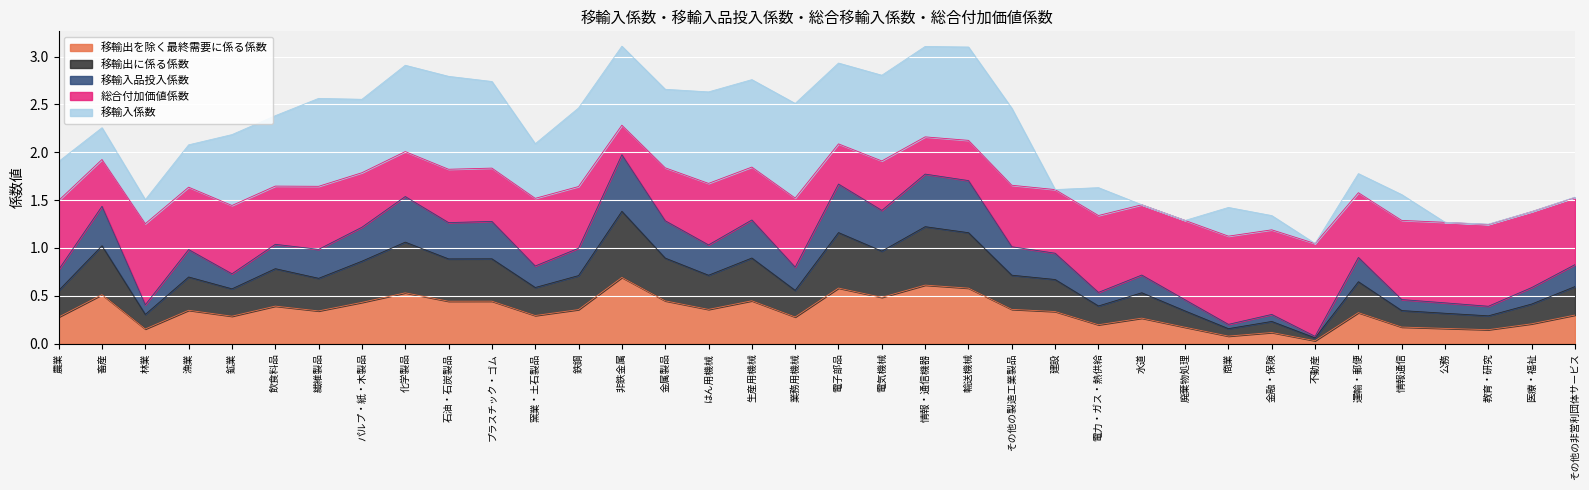

True or false: 移輸出に係る係数 and 移輸出を除く最終需要に係る係数 cross at least once.

False